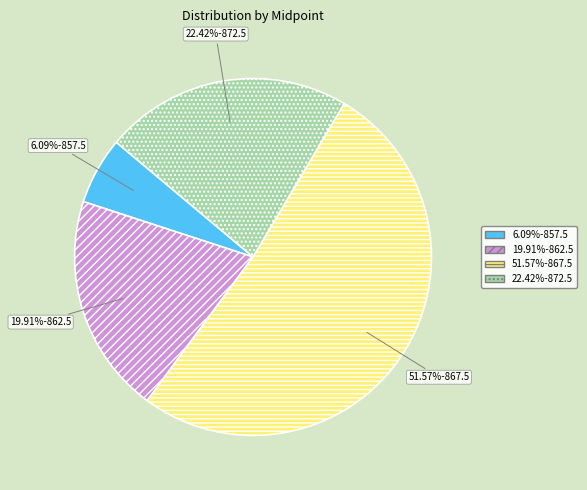

Is there a majority slice in this chart?

Yes